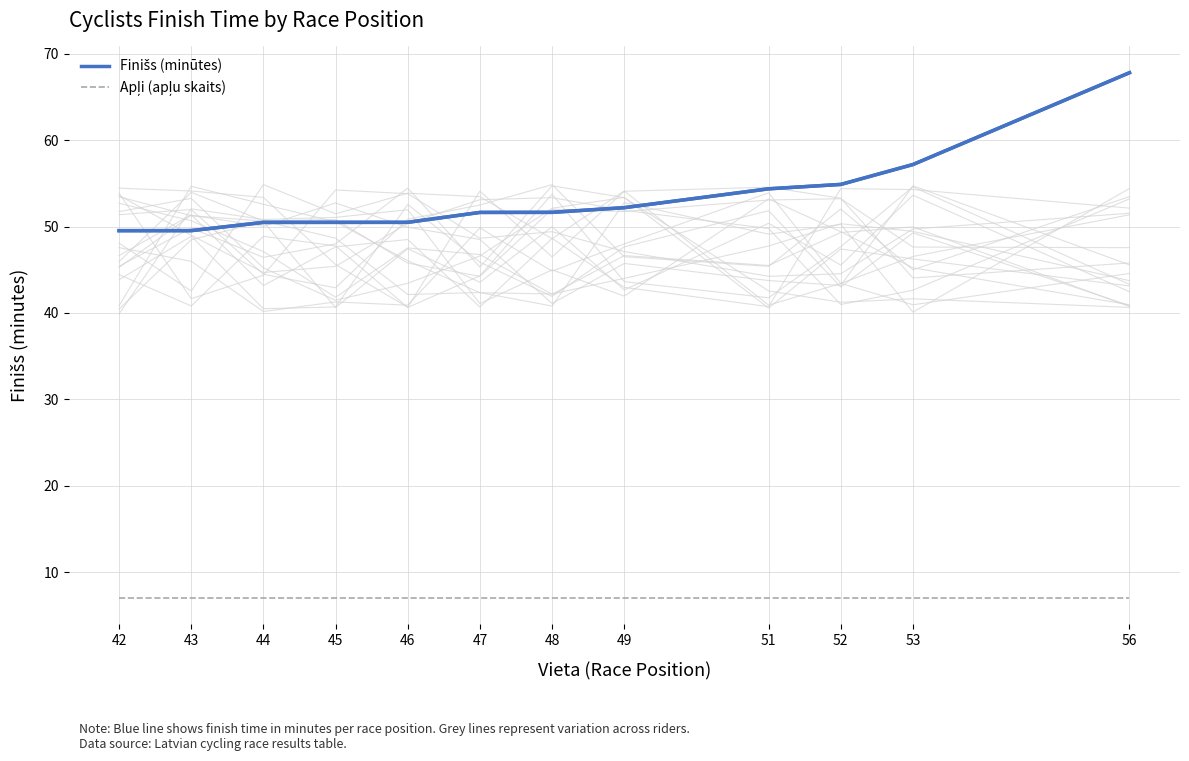

True or false: Apļi (apļu skaits) has a value of 3.1 at 48.

False